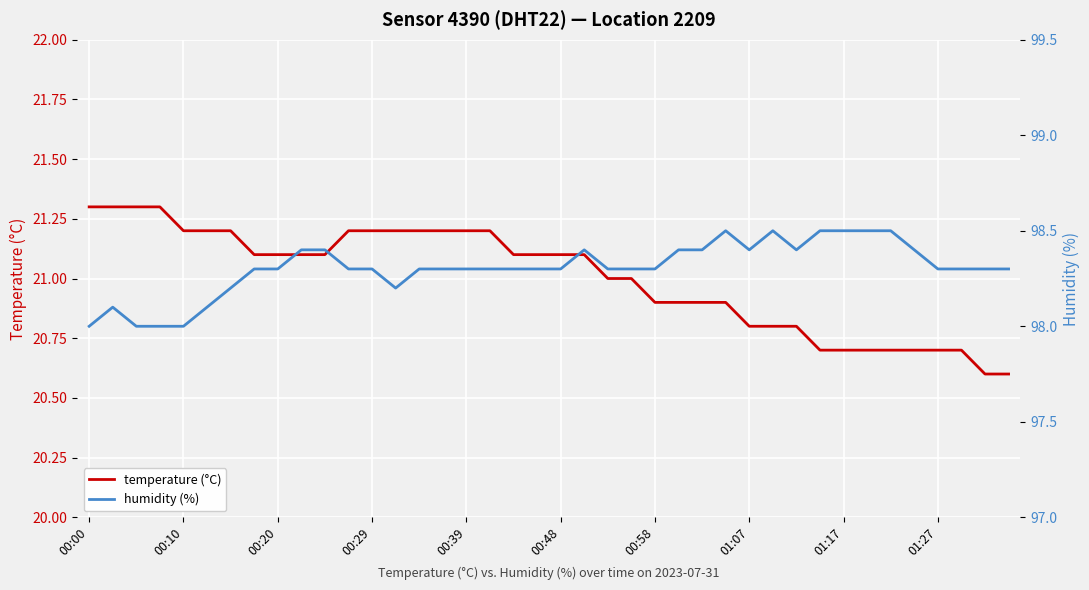

True or false: temperature (°C) has a value of 36.9 at 01:17.

False